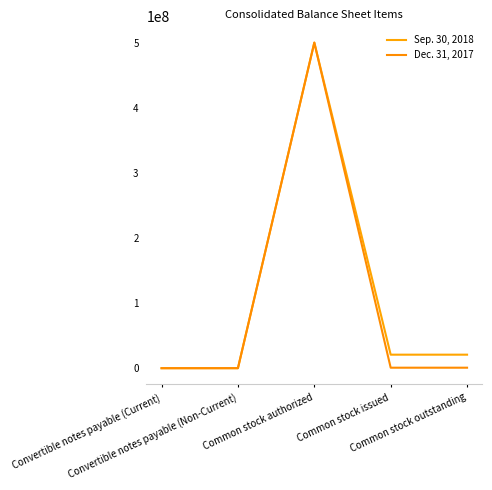

The Sep. 30, 2018 series shows 54852 at Convertible notes payable (Non-Current). True or false?

True